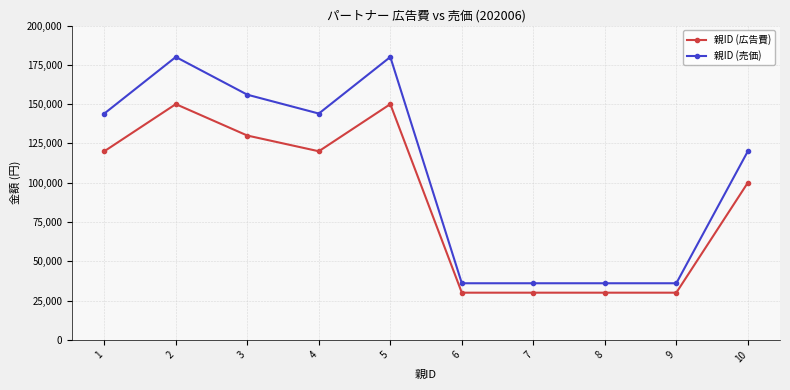

What is the difference between the second highest and second lowest values in the 親ID (広告費) series?

120000